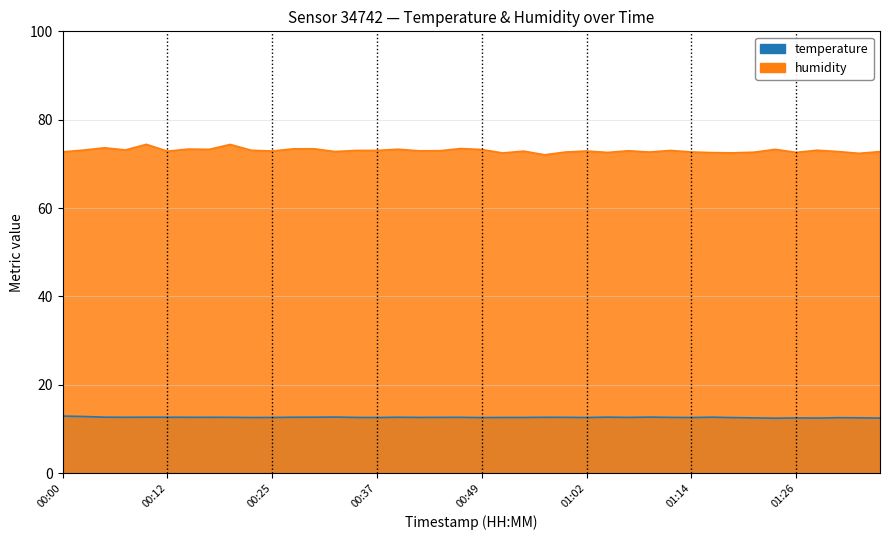

How many temperature values are between 12 and 13?

40